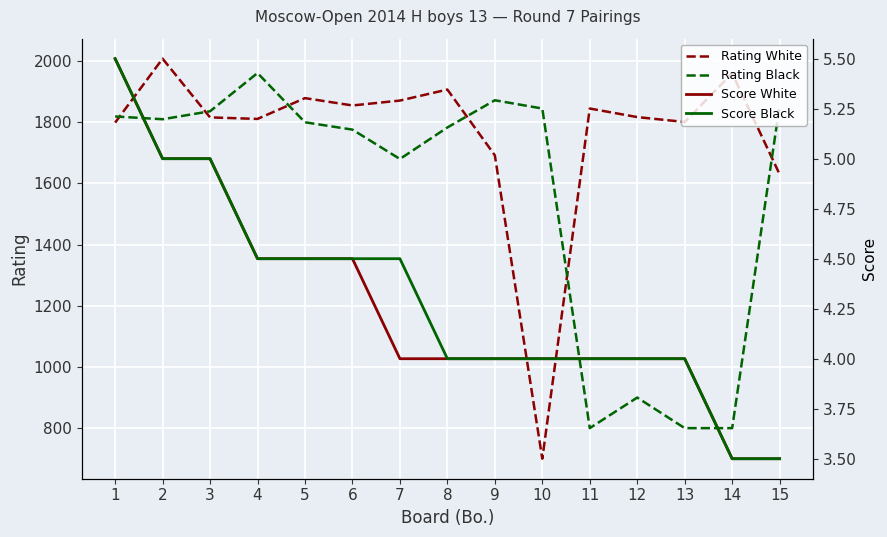

What is the value of the Rating White point at the 5th from the left?

1879.0